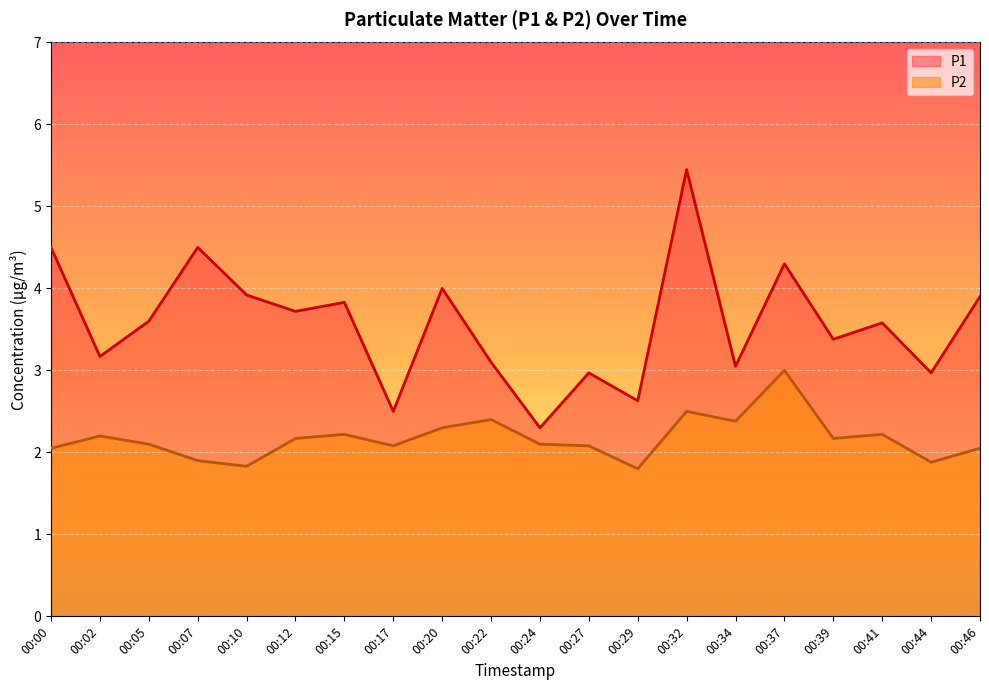

At which label does P2 first exceed 2?

00:00